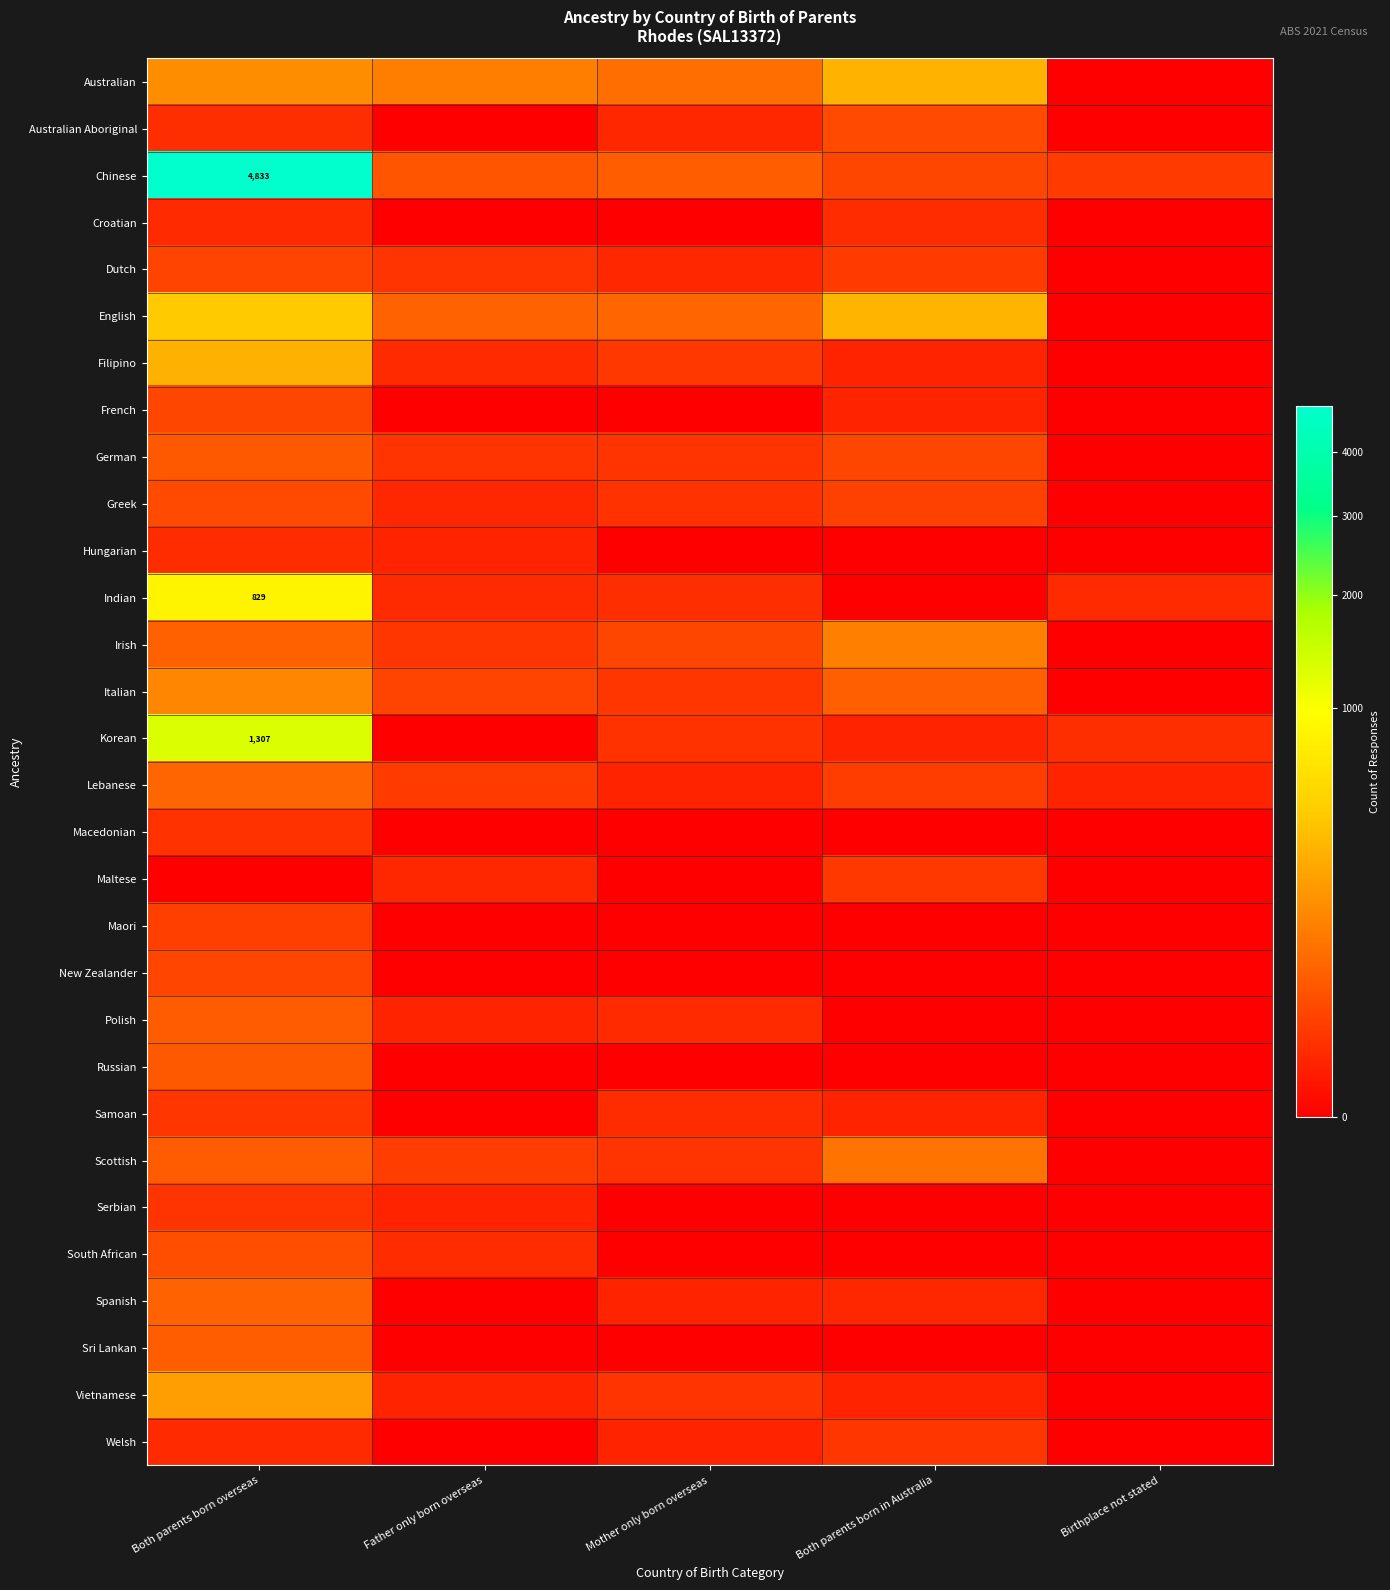

What is the total value across all series at Birthplace not stated?

28